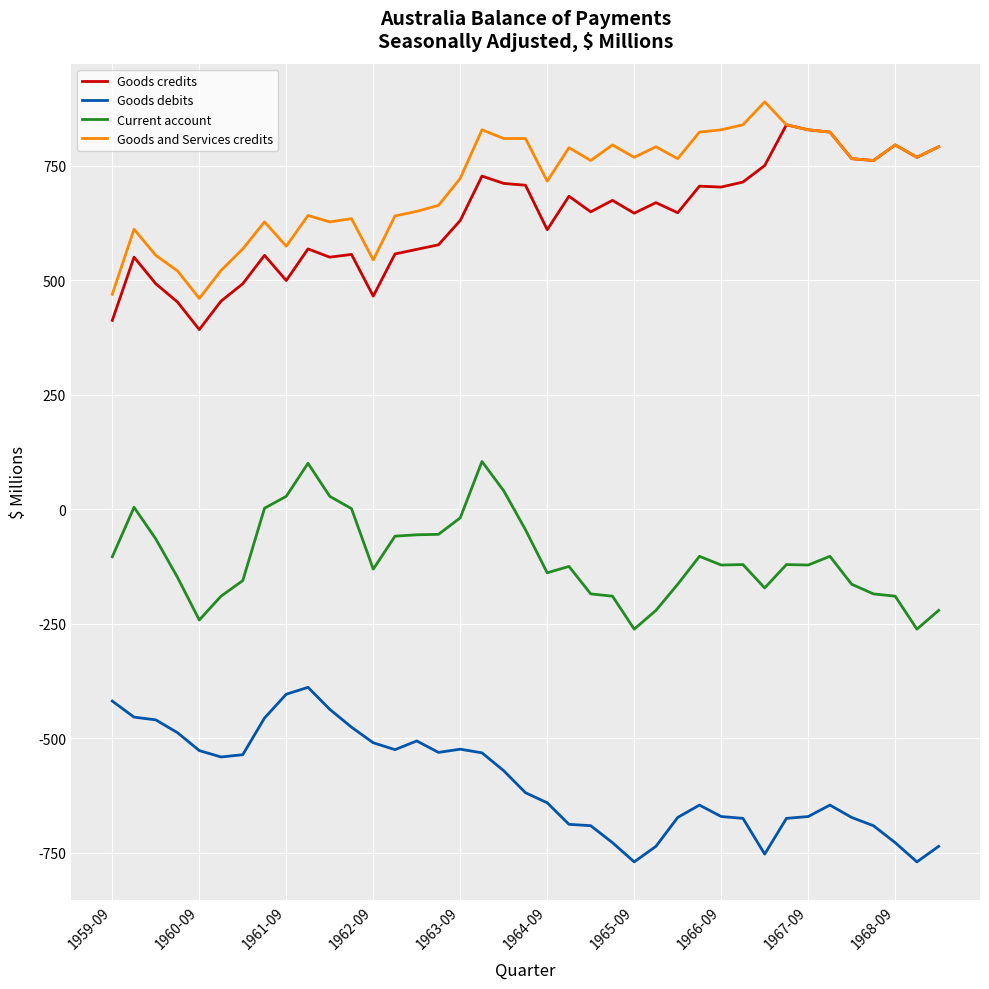

Which series has the largest total across all categories?

Goods and Services credits